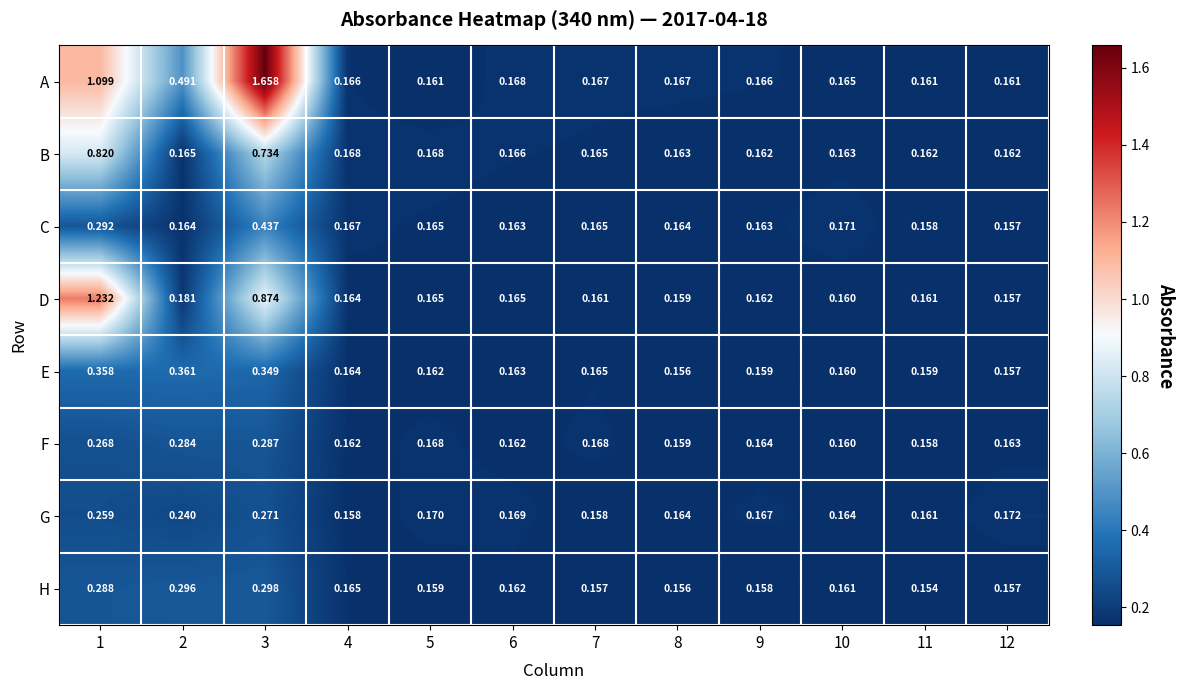

Which series changed the most between 7 and 10?

F